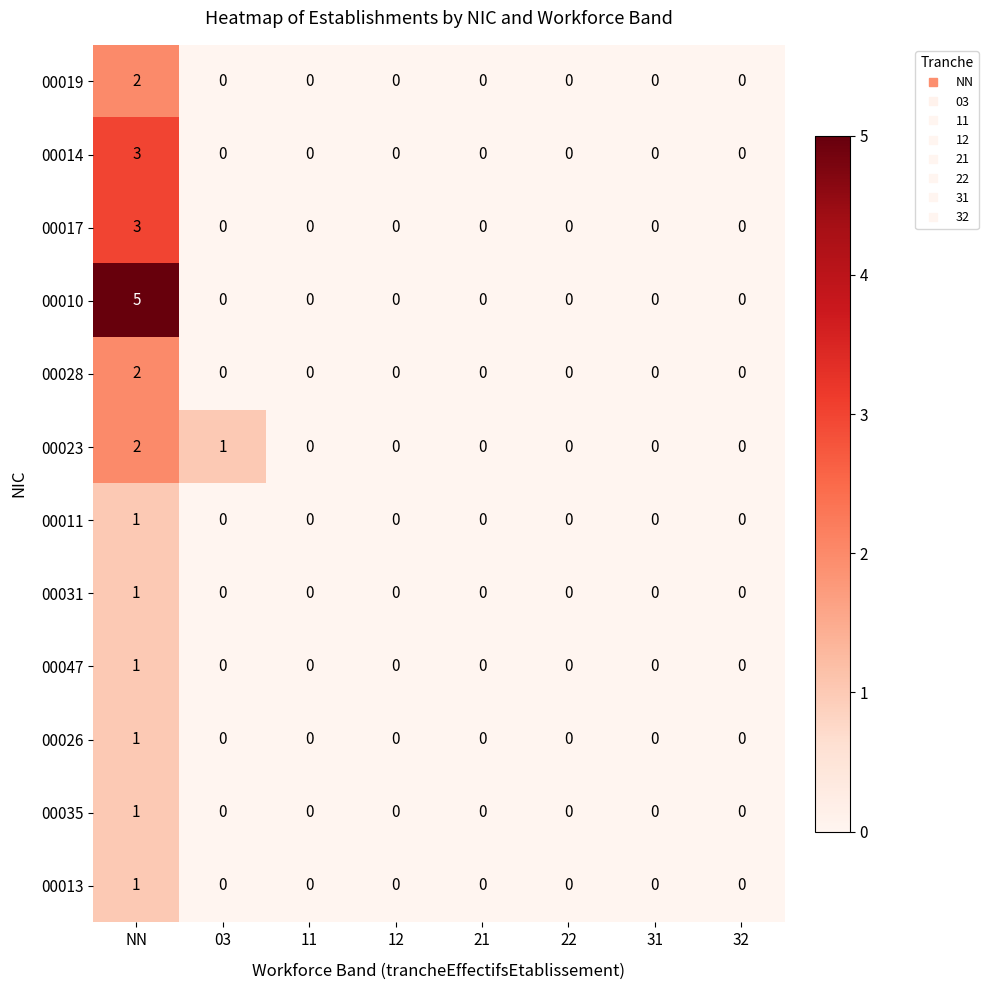

Count the number of categories in the chart.

8